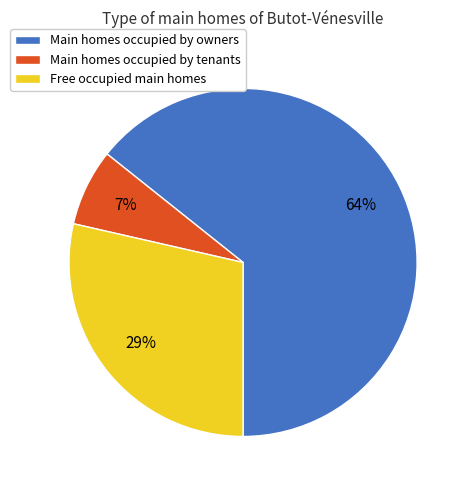

To the nearest percent, what is the average slice percentage?

33%